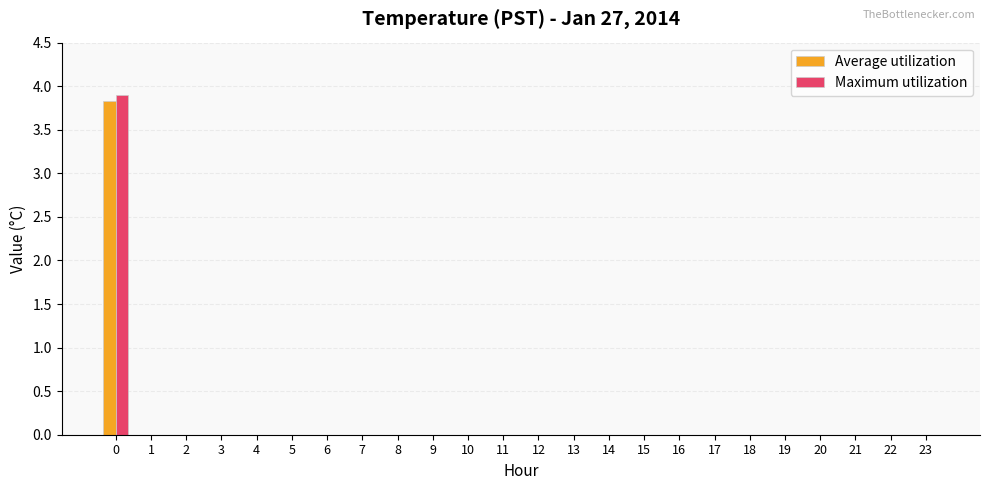

The Maximum utilization series shows 1.8 at 9. True or false?

False